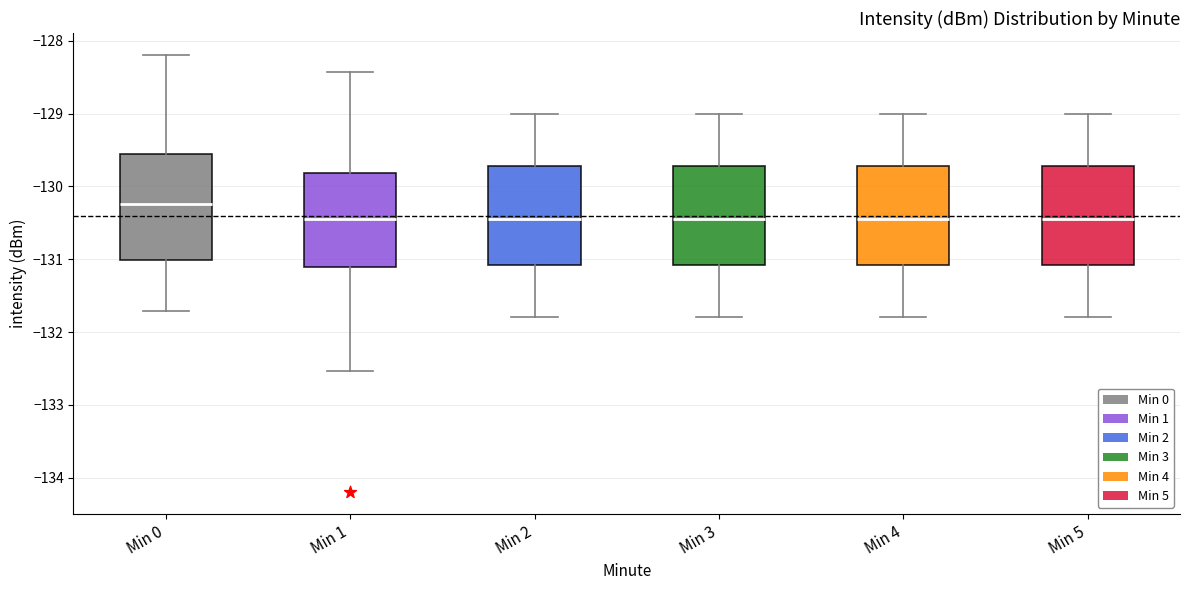

Which box's median line is the highest?

Min 0